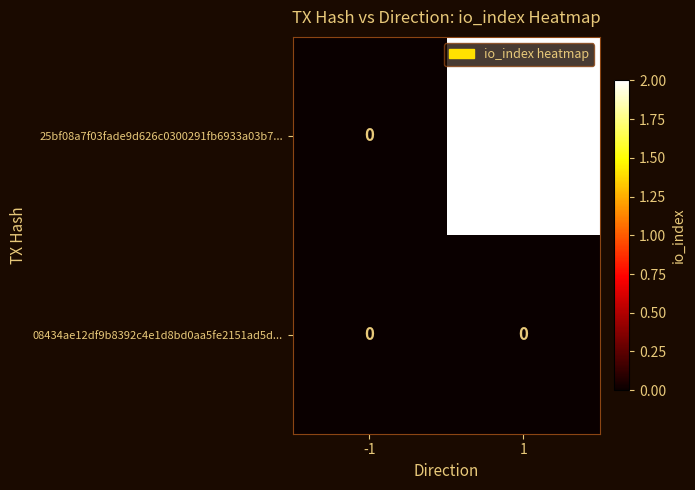

How many distinct data groups are displayed?

2